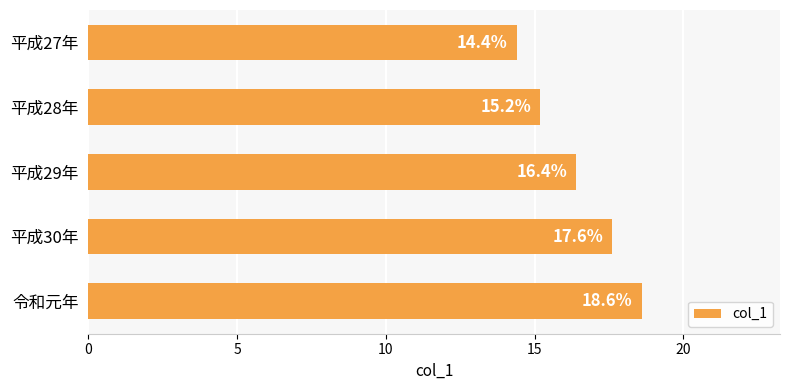

At which label is the value closest to 16?

平成29年